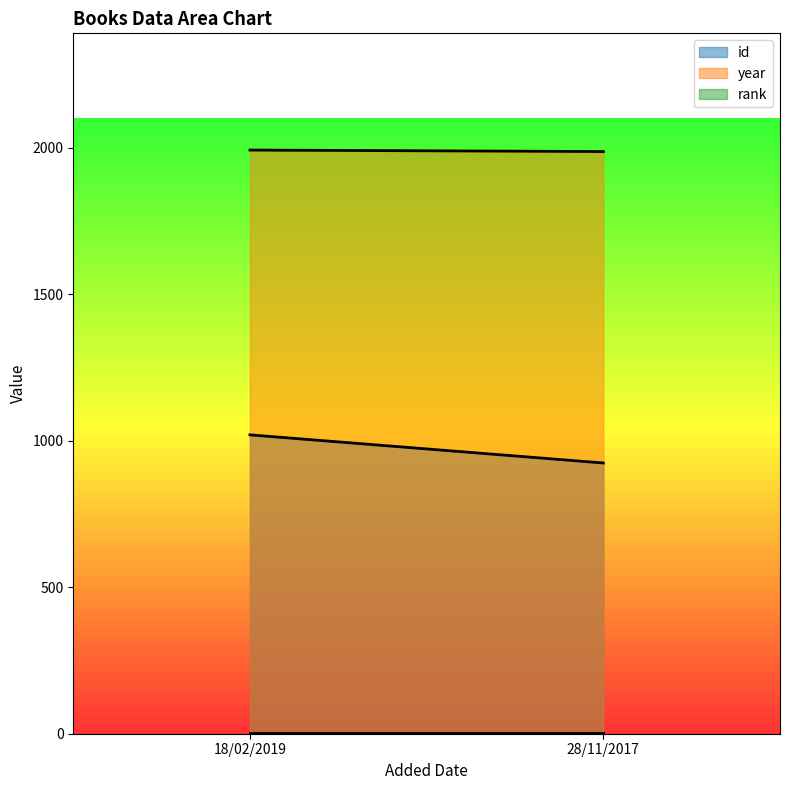

Is the value of rank at 18/02/2019 greater than the value of year at 18/02/2019?

No